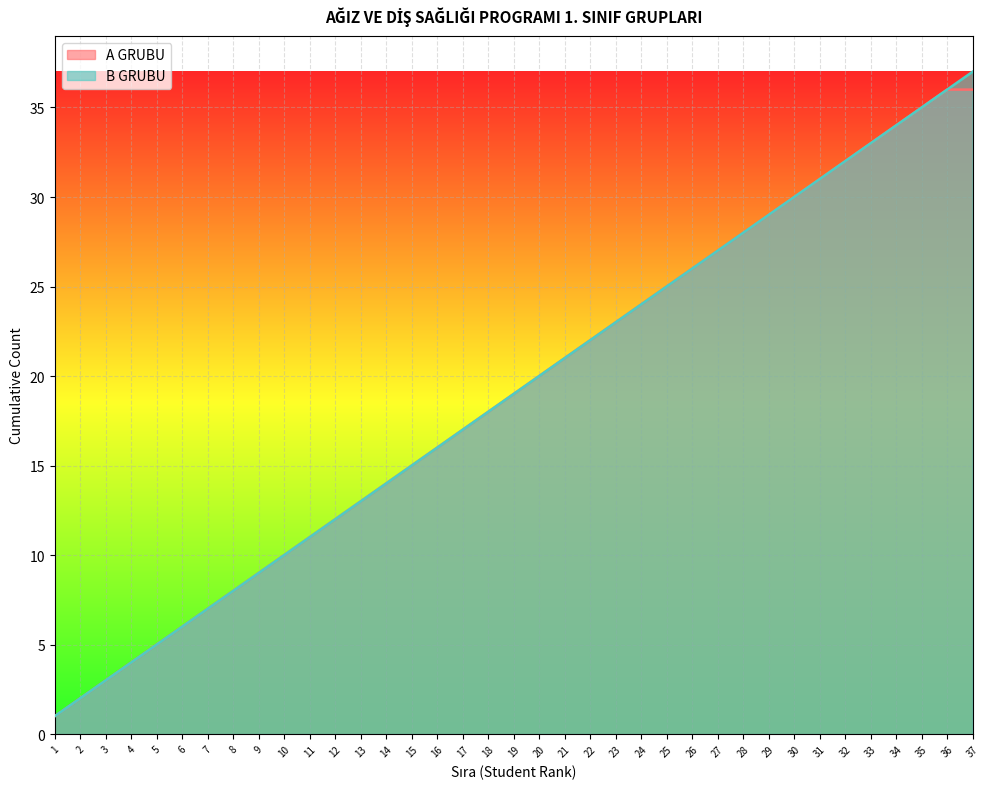

Reading left to right, what are all the values shown in this chart?

1=1	2=2	3=3	4=4	5=5	6=6	7=7	8=8	9=9	10=10	11=11	12=12	13=13	14=14	15=15	16=16	17=17	18=18	19=19	20=20	21=21	22=22	23=23	24=24	25=25	26=26	27=27	28=28	29=29	30=30	31=31	32=32	33=33	34=34	35=35	36=36	37=37